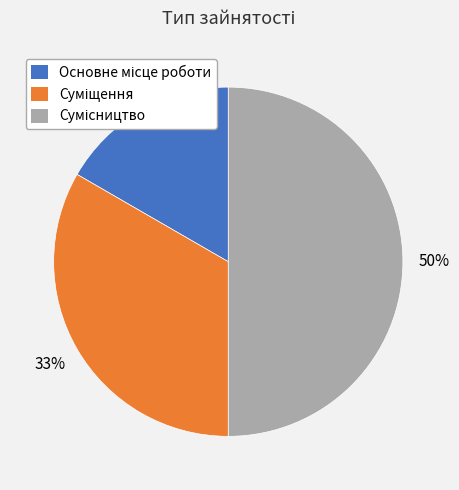

To the nearest percent, what is the difference between the largest and smallest slice percentages?

33%